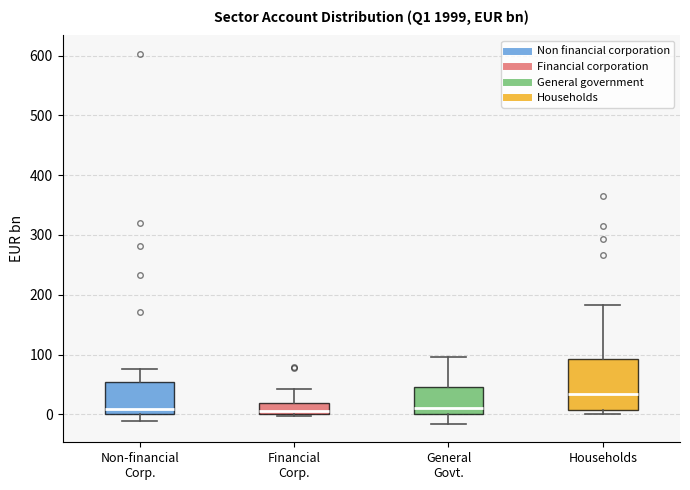

Where is the lower edge of the box for Financial Corp. on the y-axis? The values are not printed on the chart, so give them approximately, as read against the axis.

0